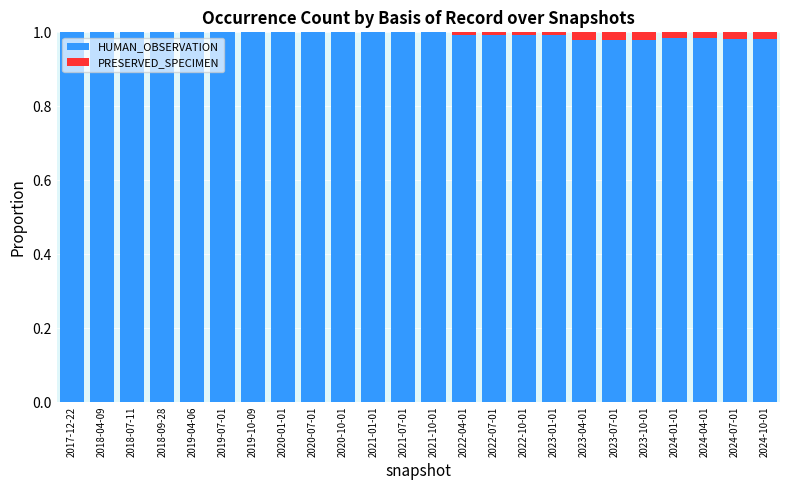

Is it true that HUMAN_OBSERVATION equals 1.0 at 2023-07-01?

True